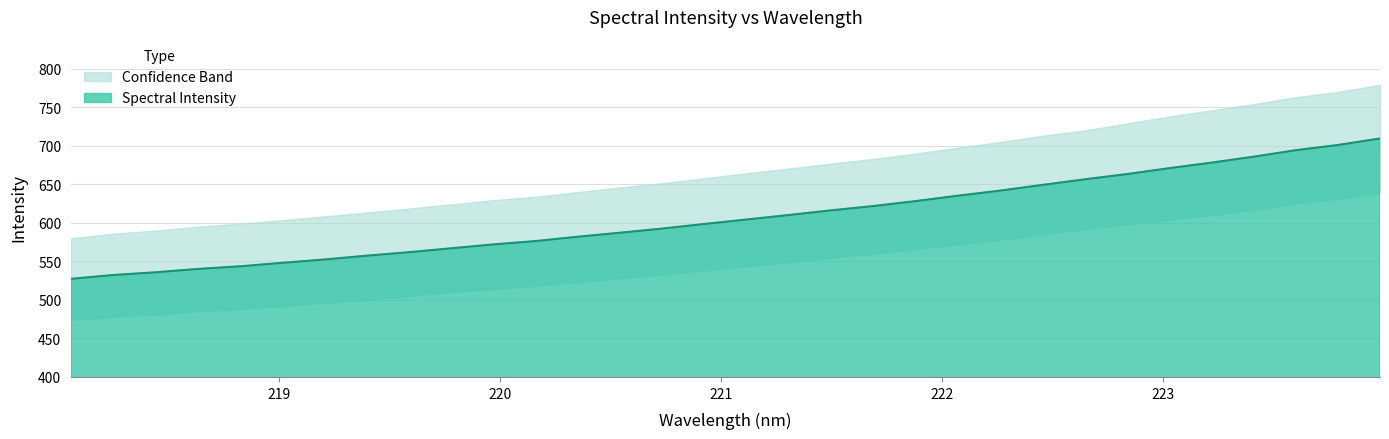

What is the change in value from 222.8355 to 223.9802?

+46.2